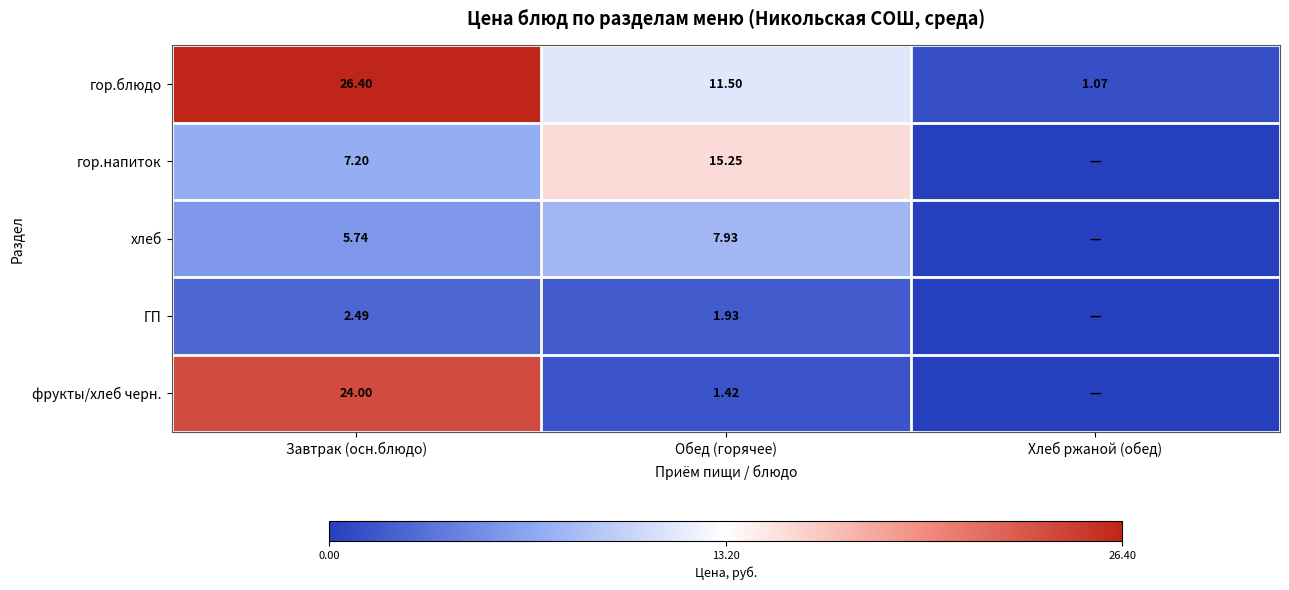

Where is гор.блюдо nearest to the value 13?

Обед (горячее)